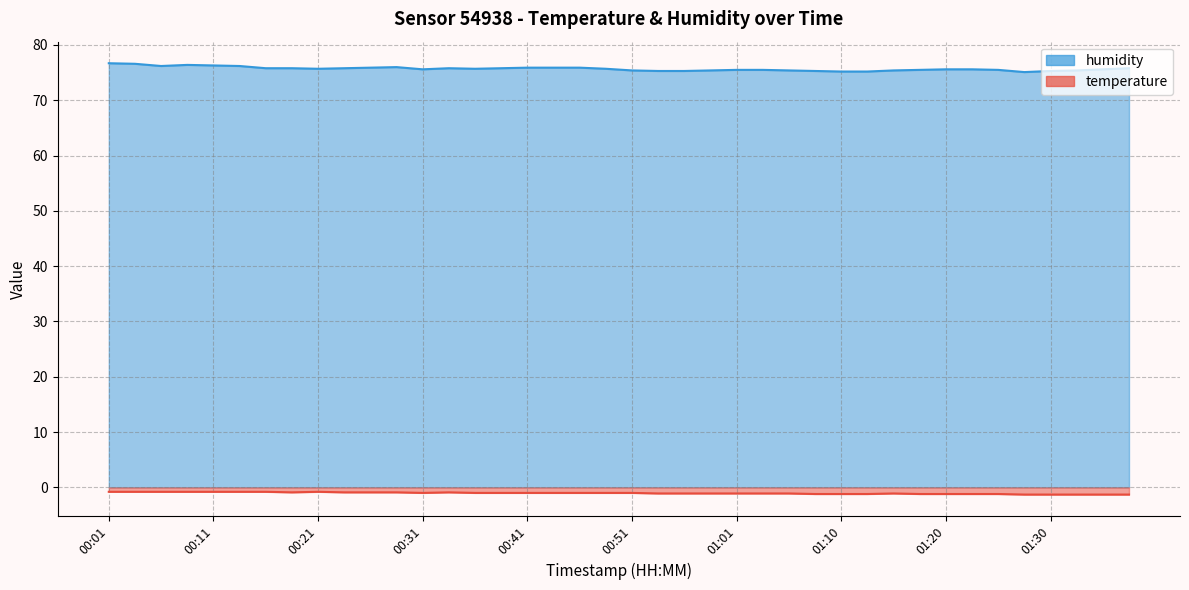

At which category is the sum across all series the highest?

00:01